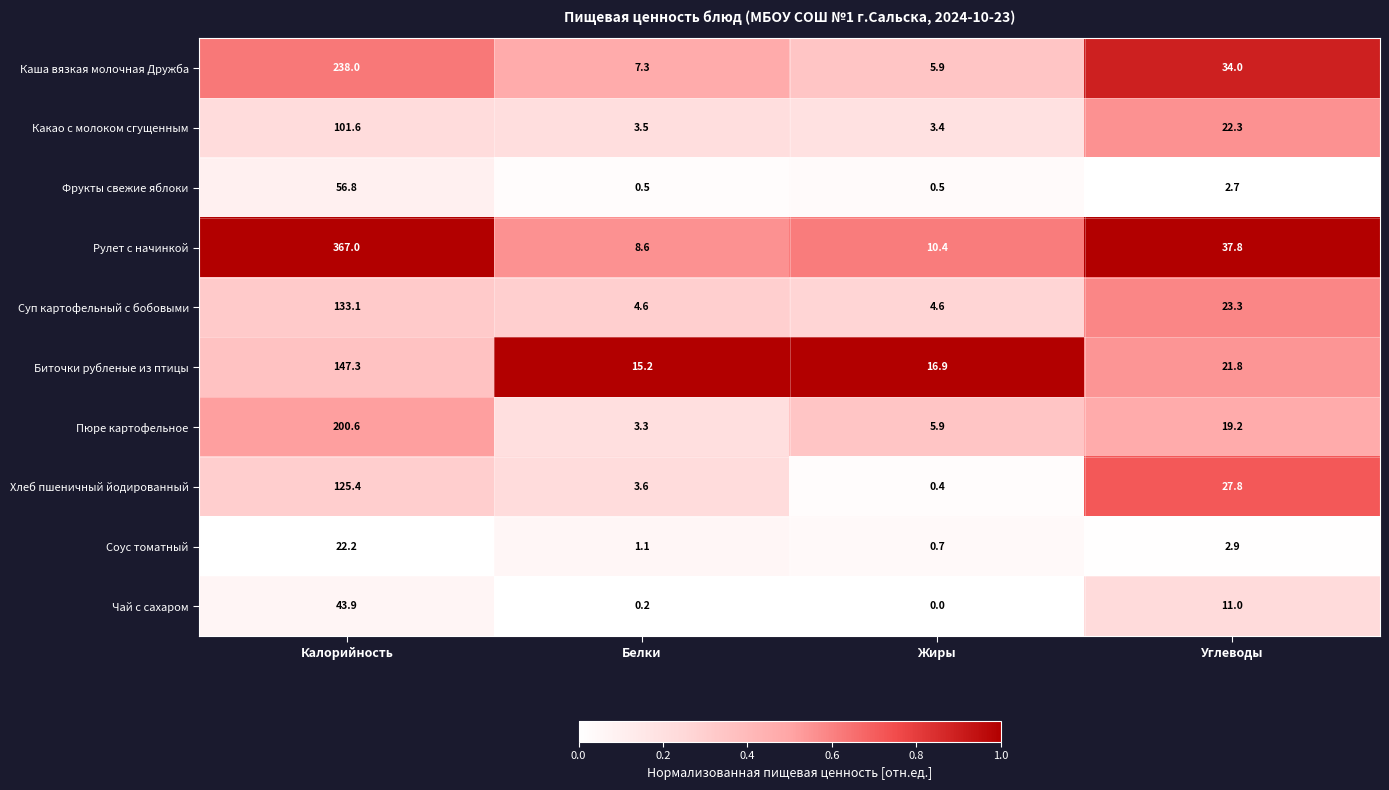

At which category is the sum across all series the highest?

Калорийность